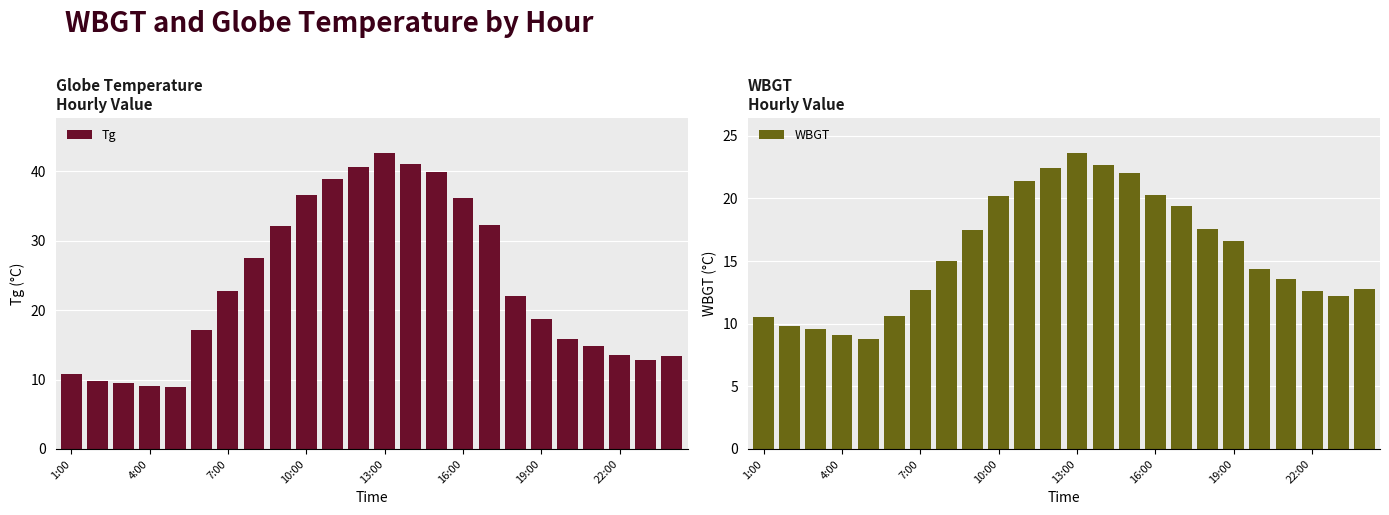

Does the chart contain any negative values?

No